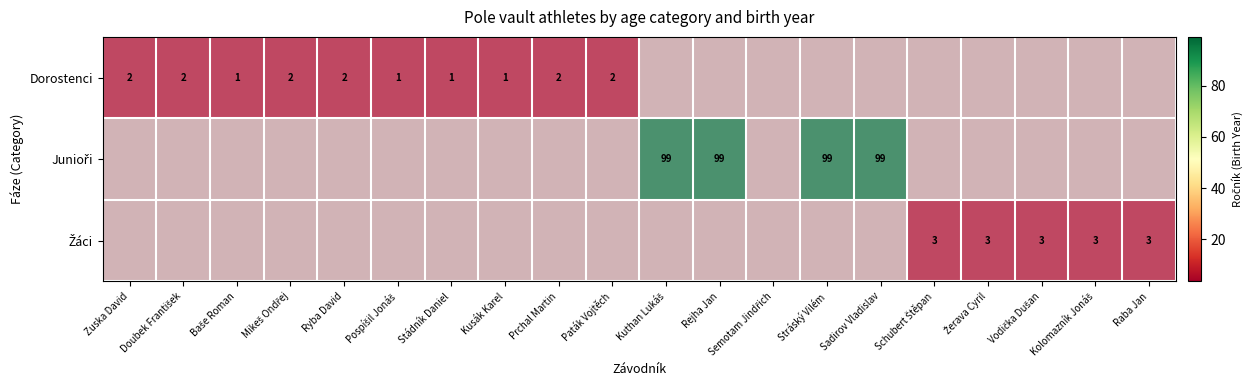

Between Stráský Vilém and Kolomazník Jonáš, which is larger?

Stráský Vilém